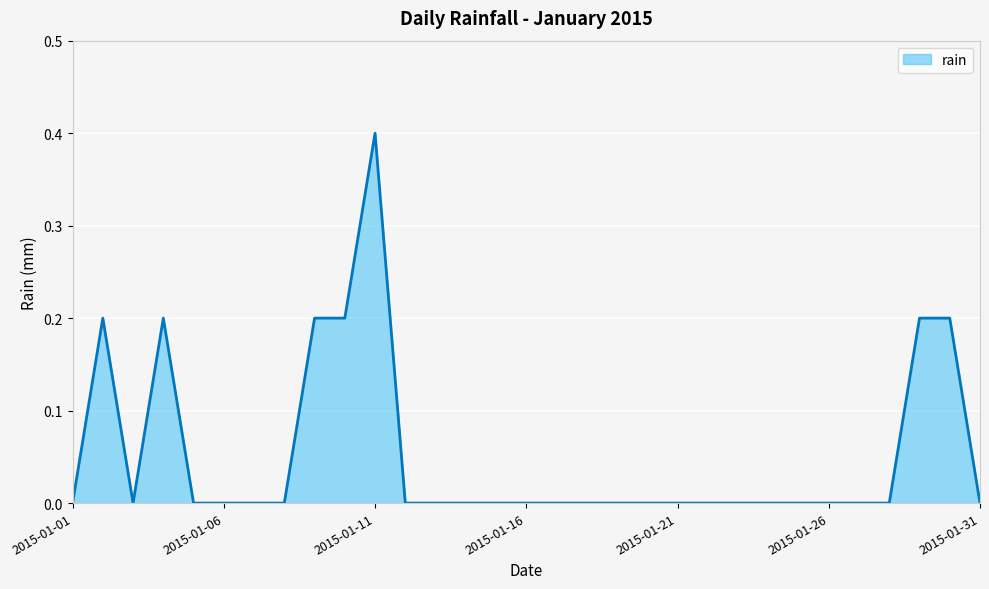

Where is the first local maximum?

2015-01-02